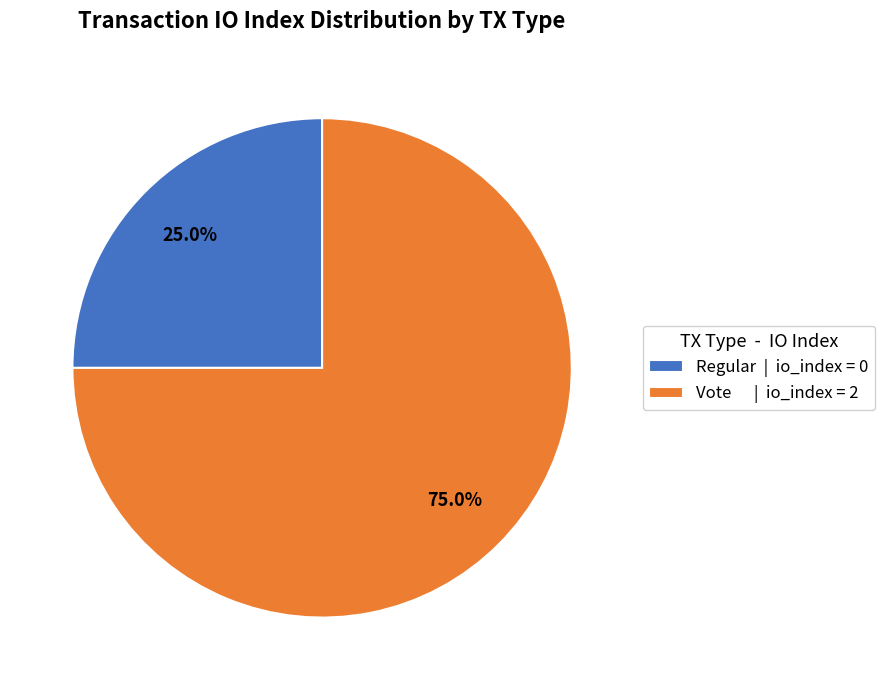

How many slices are in this pie chart?

2